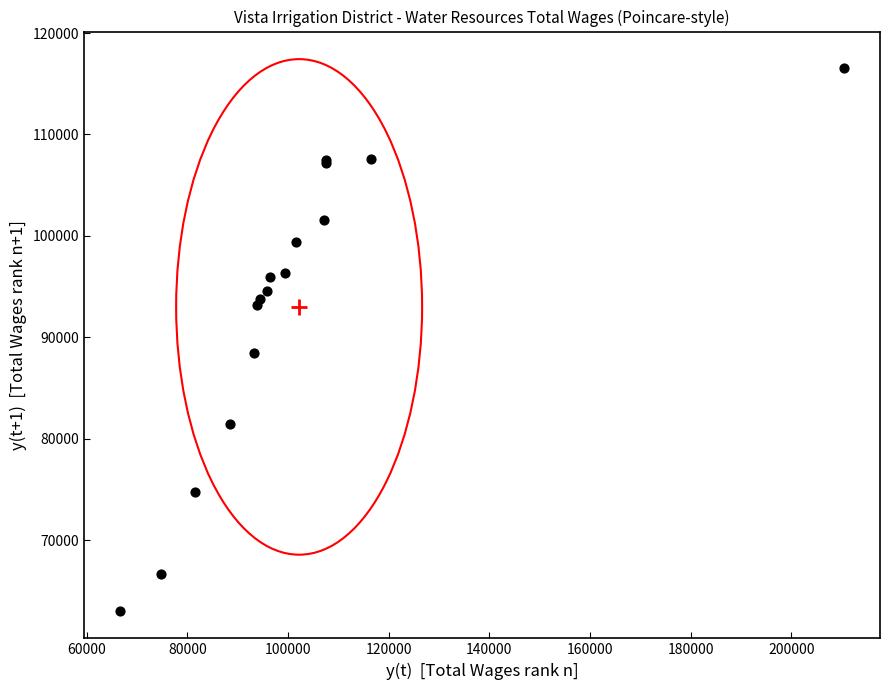

What Y value in the scatter plot is closest to 89797?

88496